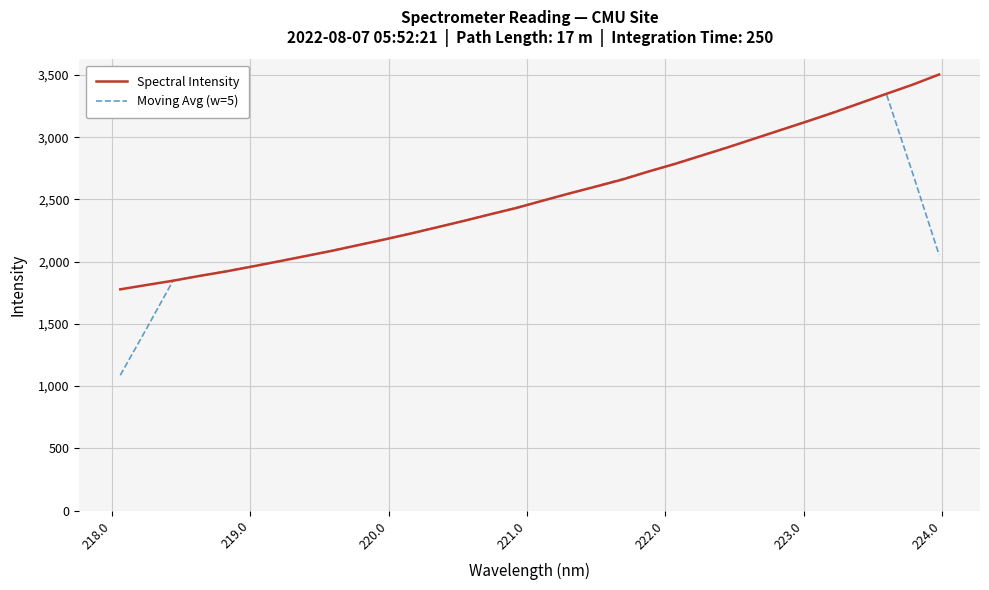

List the series in order of their peak value, highest first.

Spectral Intensity, Moving Avg (w=5)